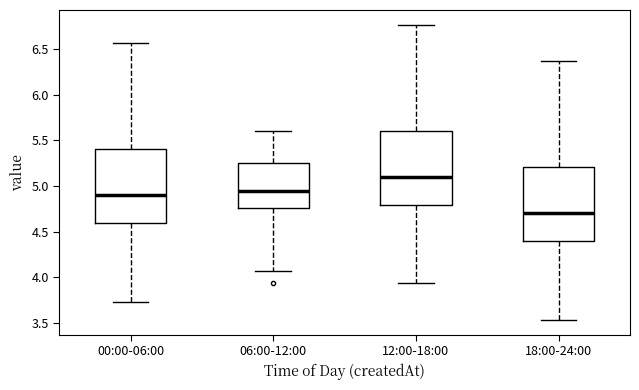

Reading left to right, transcribe this box plot: for each box, give where its median line is, the range the box spans, and where its two whiskers end, as read against the y-axis. The values are not printed on the chart, so give them approximately, as read against the axis.

00:00-06:00: median 4.90, box 4.60 to 5.40, whiskers 3.75 to 6.55
06:00-12:00: median 4.95, box 4.75 to 5.25, whiskers 4.05 to 5.60
12:00-18:00: median 5.10, box 4.80 to 5.60, whiskers 3.95 to 6.75
18:00-24:00: median 4.70, box 4.40 to 5.20, whiskers 3.55 to 6.35